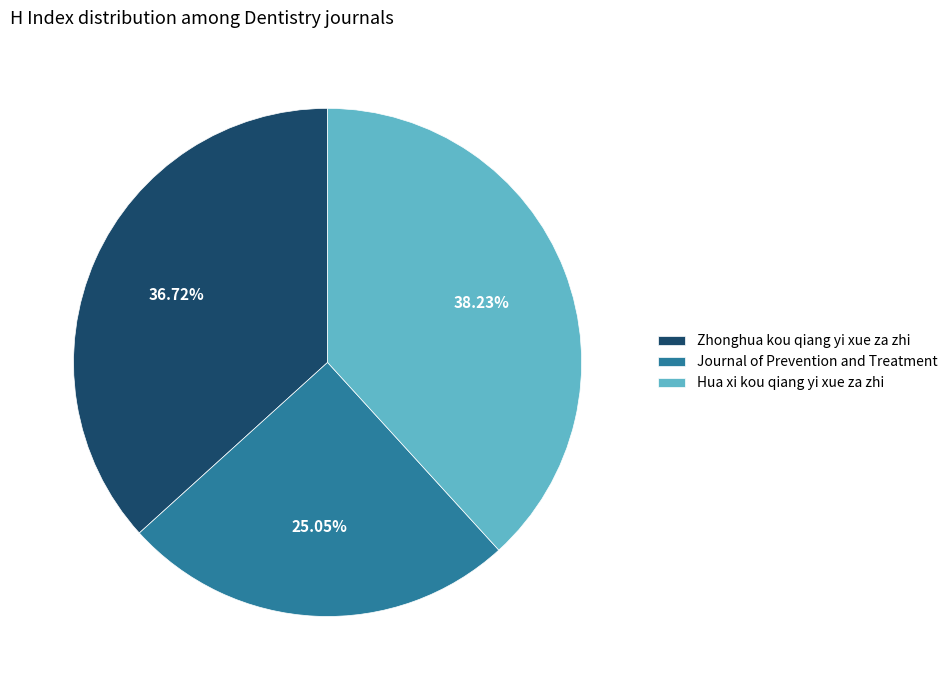

The Journal of Prevention and Treatment slice represents 31% of the pie. True or false?

False